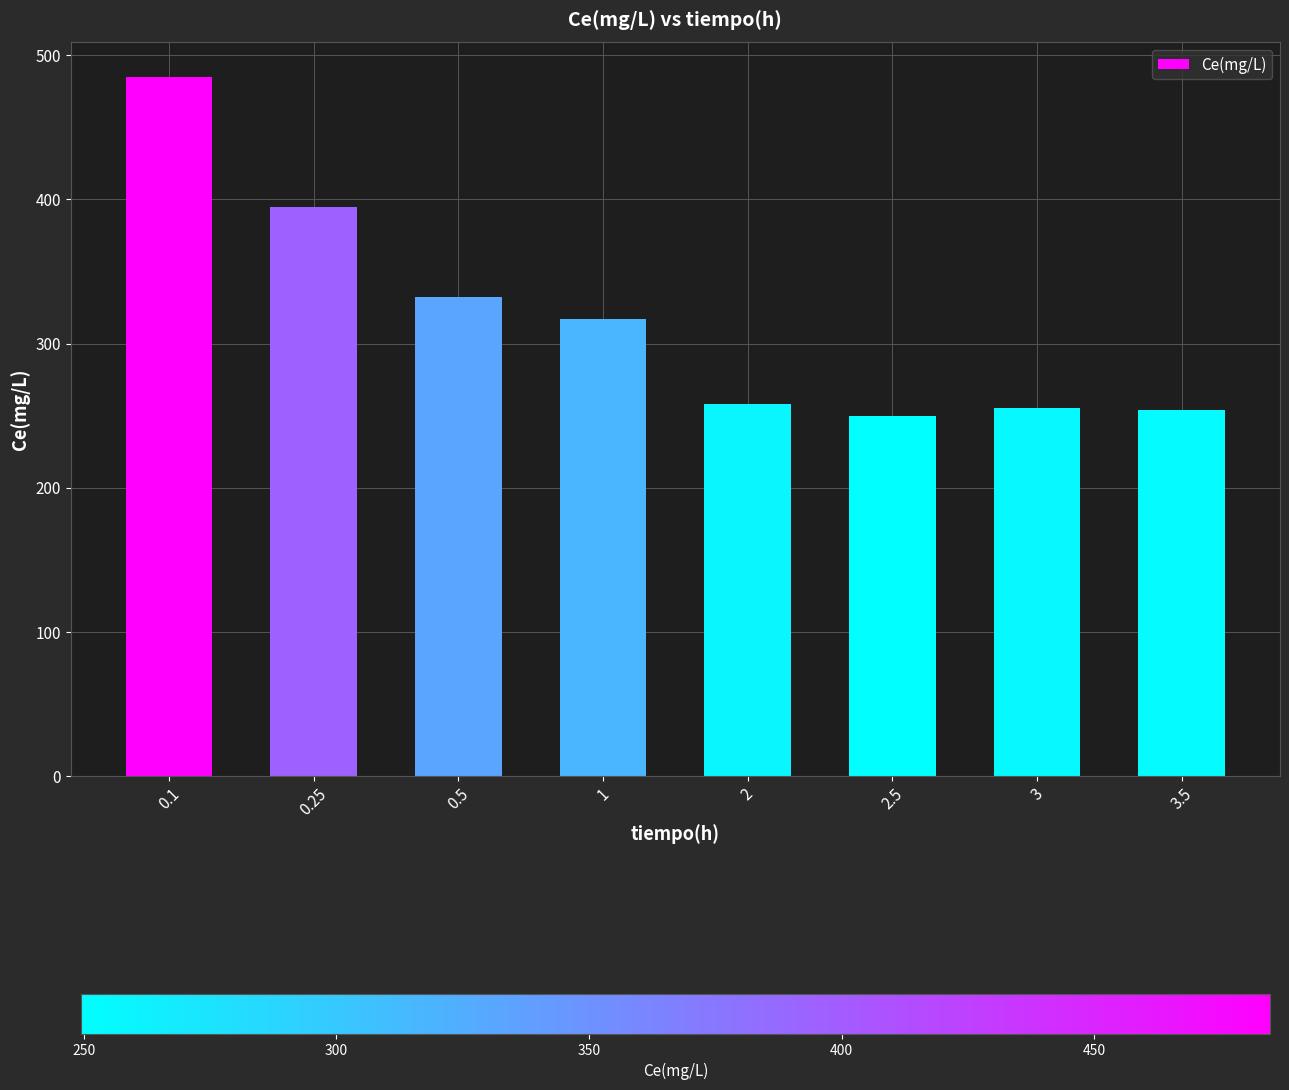

What is the maximum value shown in the chart?

484.8